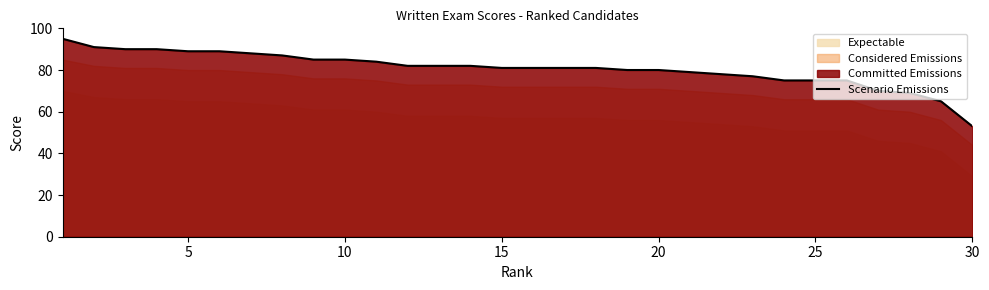

What is the average value?

81